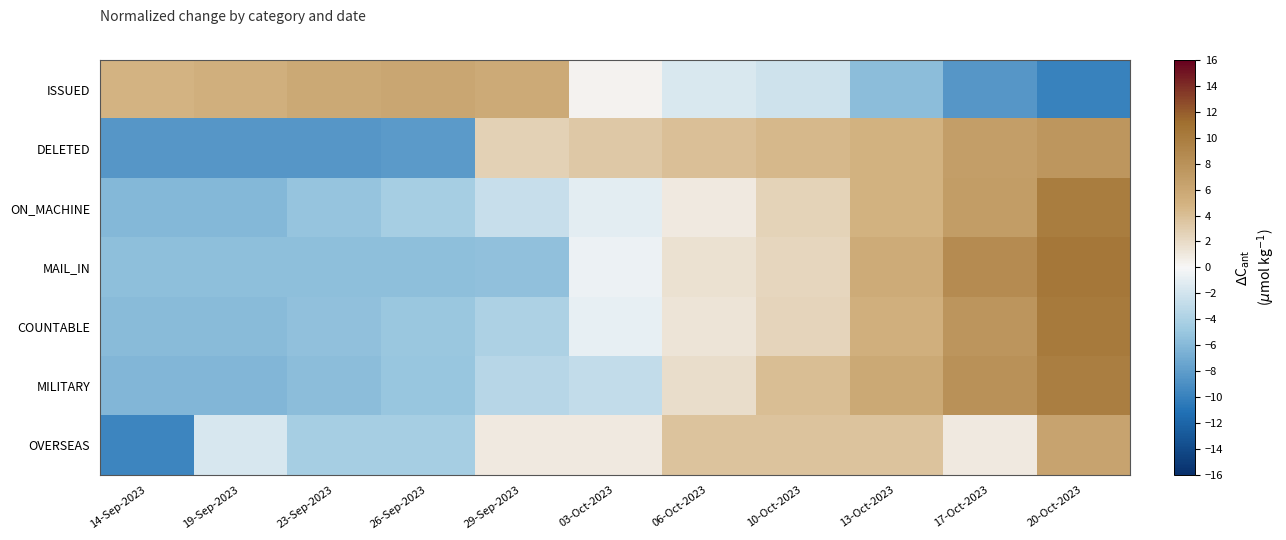

What is the greatest value displayed?

10.4